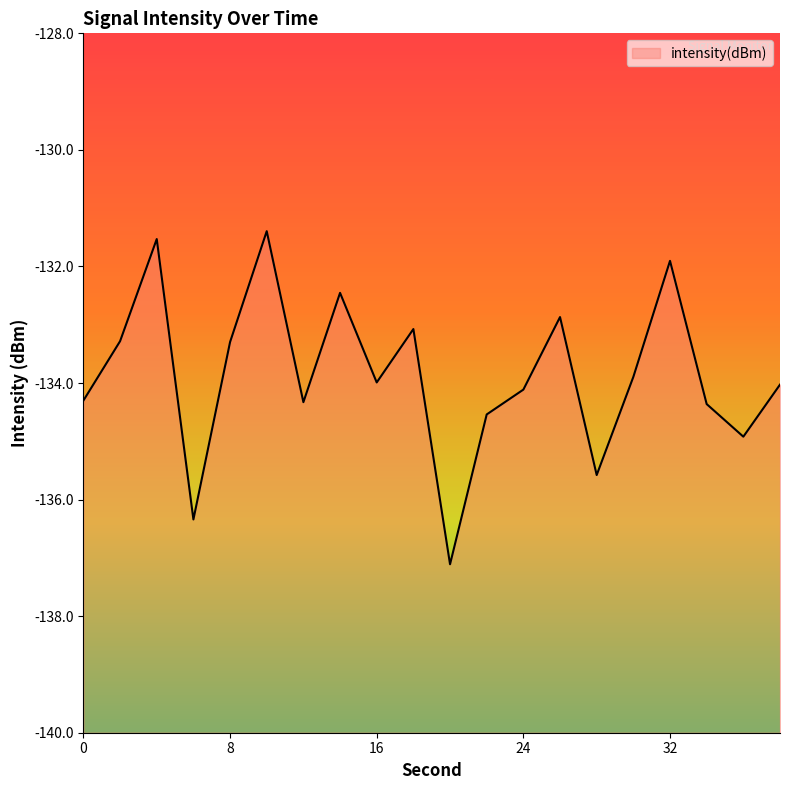

What is the difference between the maximum and minimum values?

5.7